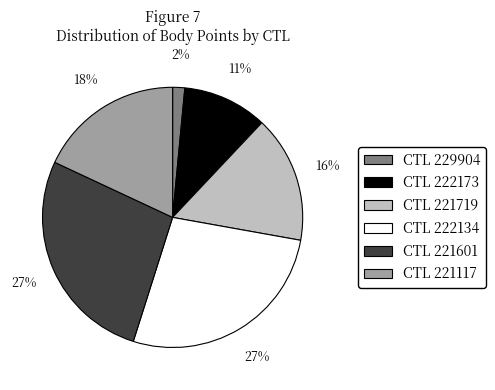

Is there a majority slice in this chart?

No